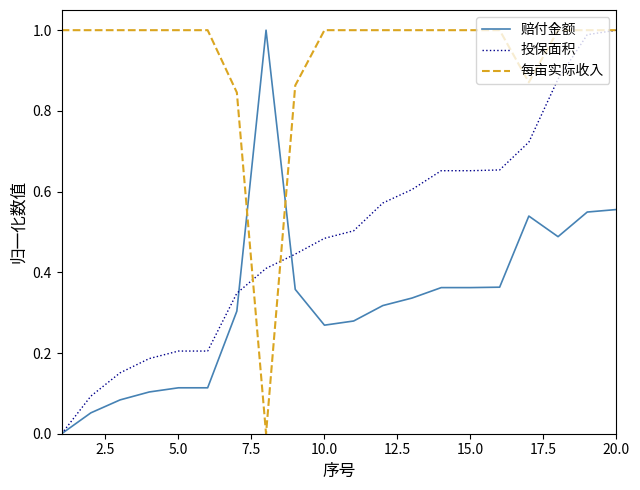

Which series has the largest total across all categories?

每亩实际收入